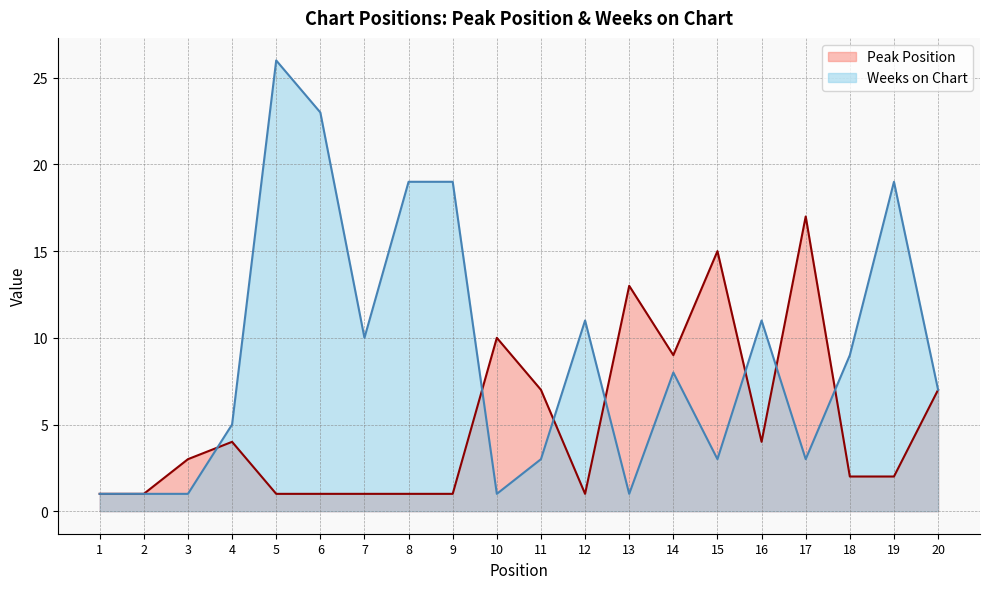

Which series ends up on top after the final intersection of Weeks on Chart and Peak Position?

Weeks on Chart